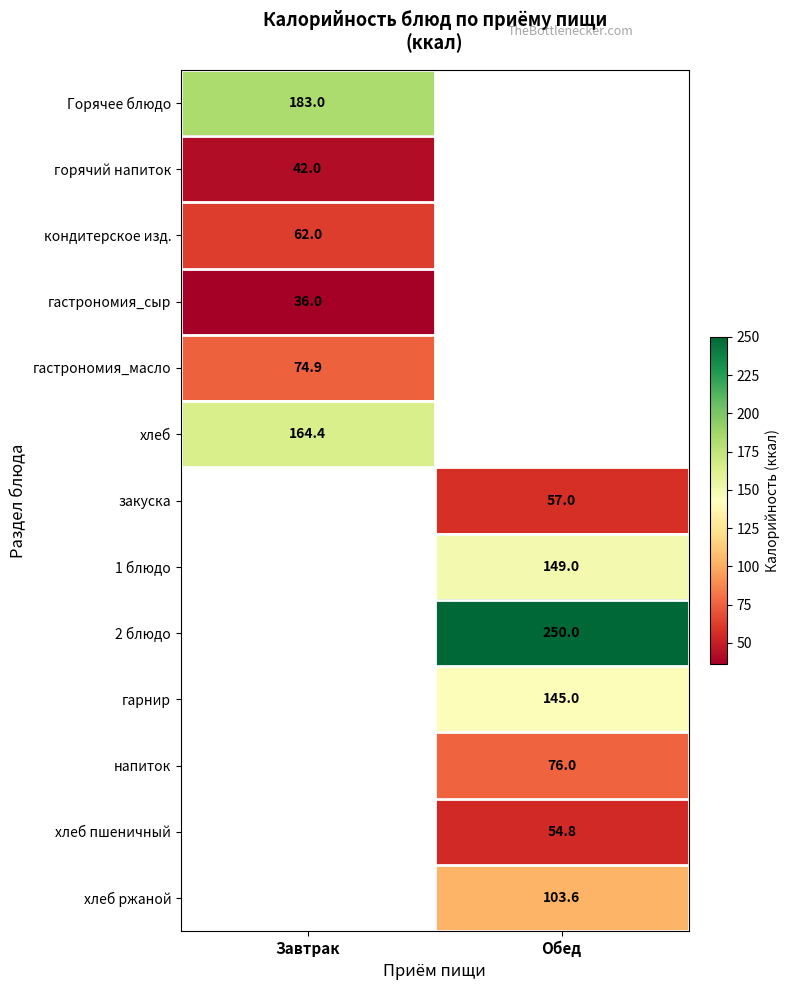

Count the number of data series in this chart.

13